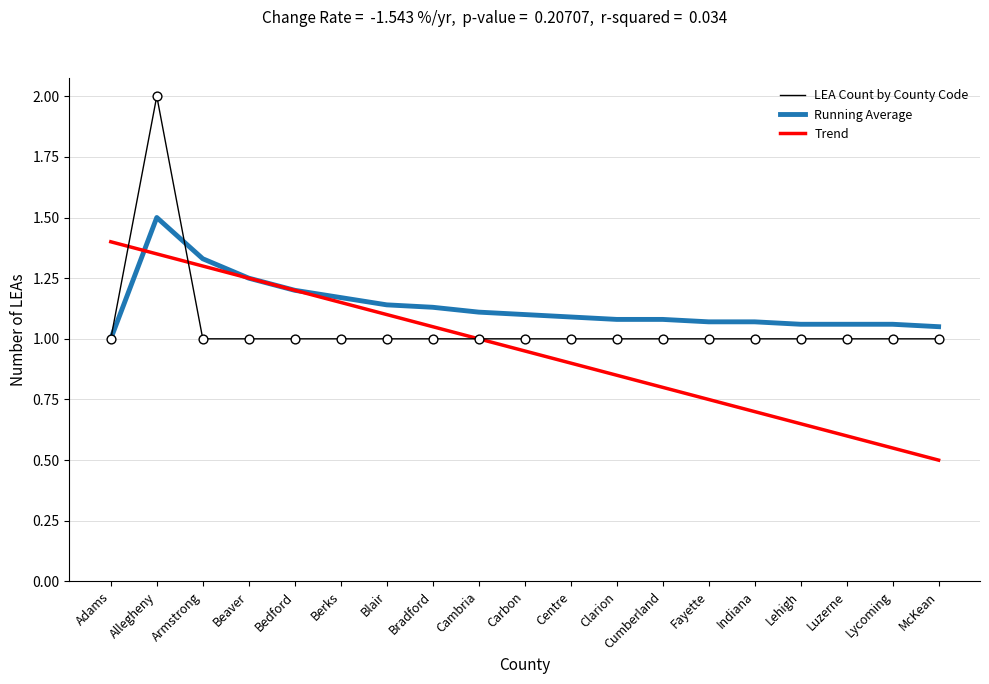

At how many categories does at least one series exceed 0?

19